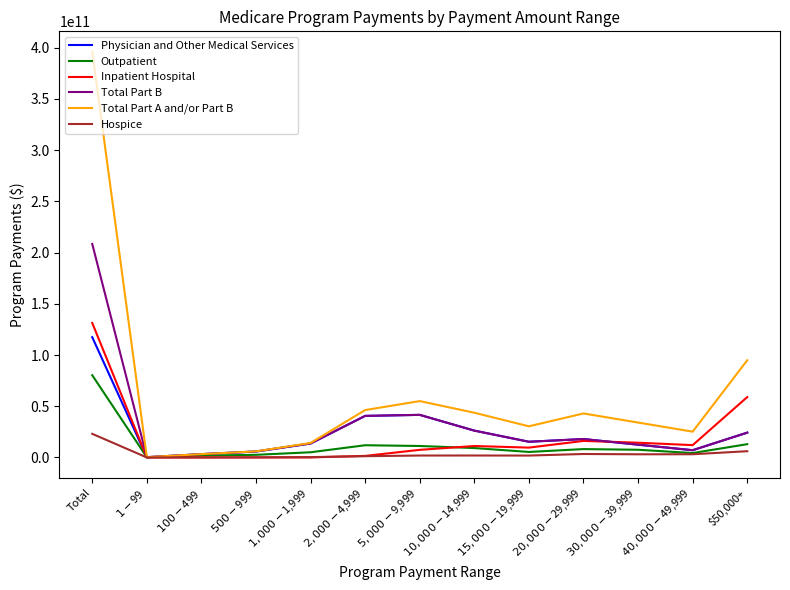

Which series has the largest range (max minus min)?

Total Part A and/or Part B